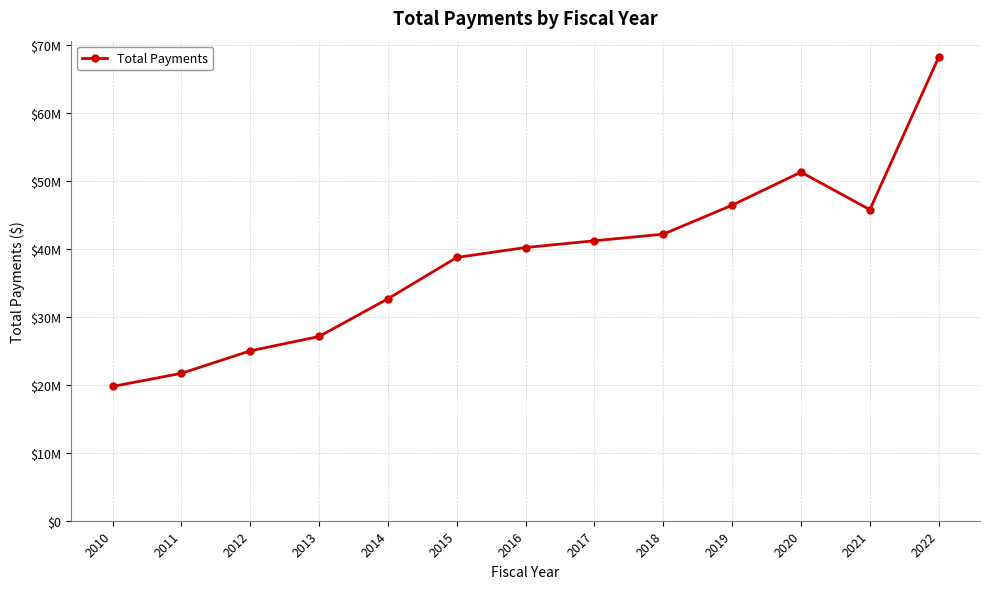

What is the maximum value shown in the chart?

68150783.7